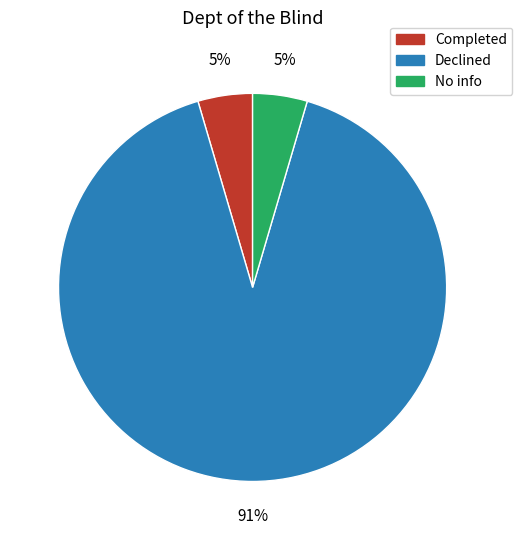

Which category has the biggest portion of the pie?

Declined